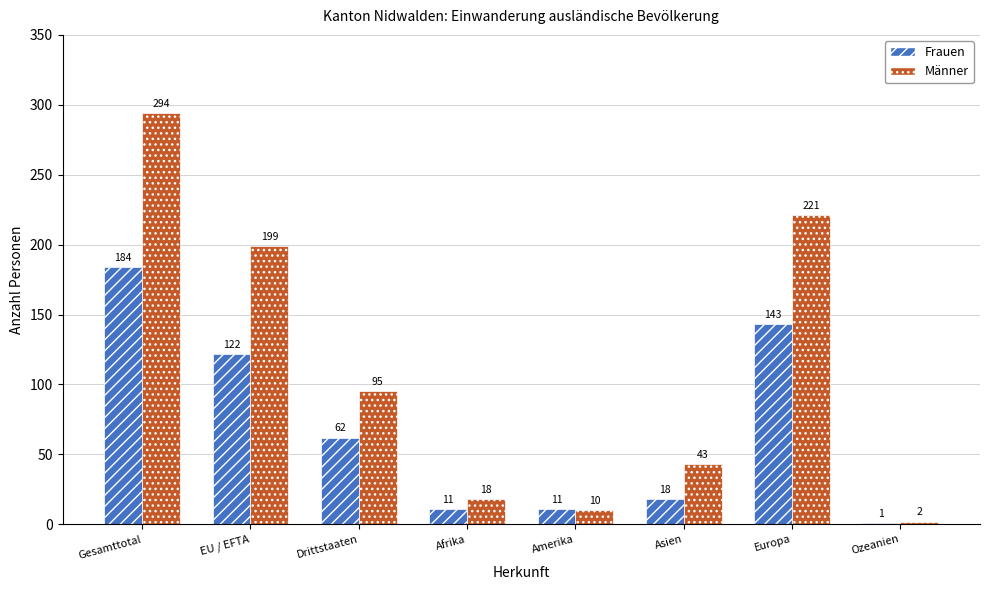

Is the value of Frauen at Amerika greater than the value of Männer at Ozeanien?

Yes